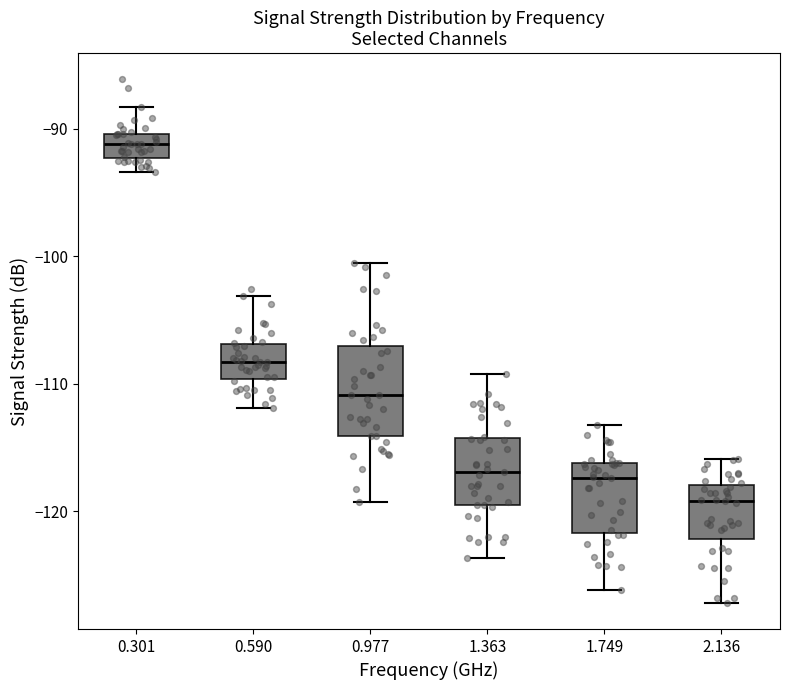

Where does the lower whisker of the box at x = 1.749 end on the y-axis? The values are not printed on the chart, so give them approximately, as read against the axis.

-126